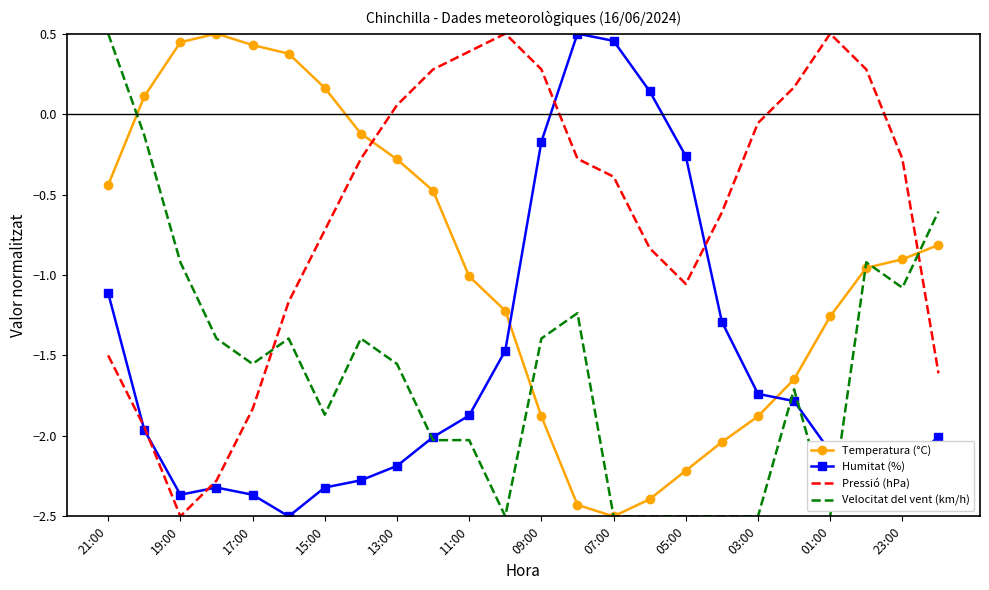

Which series has the largest total across all categories?

Pressió (hPa)